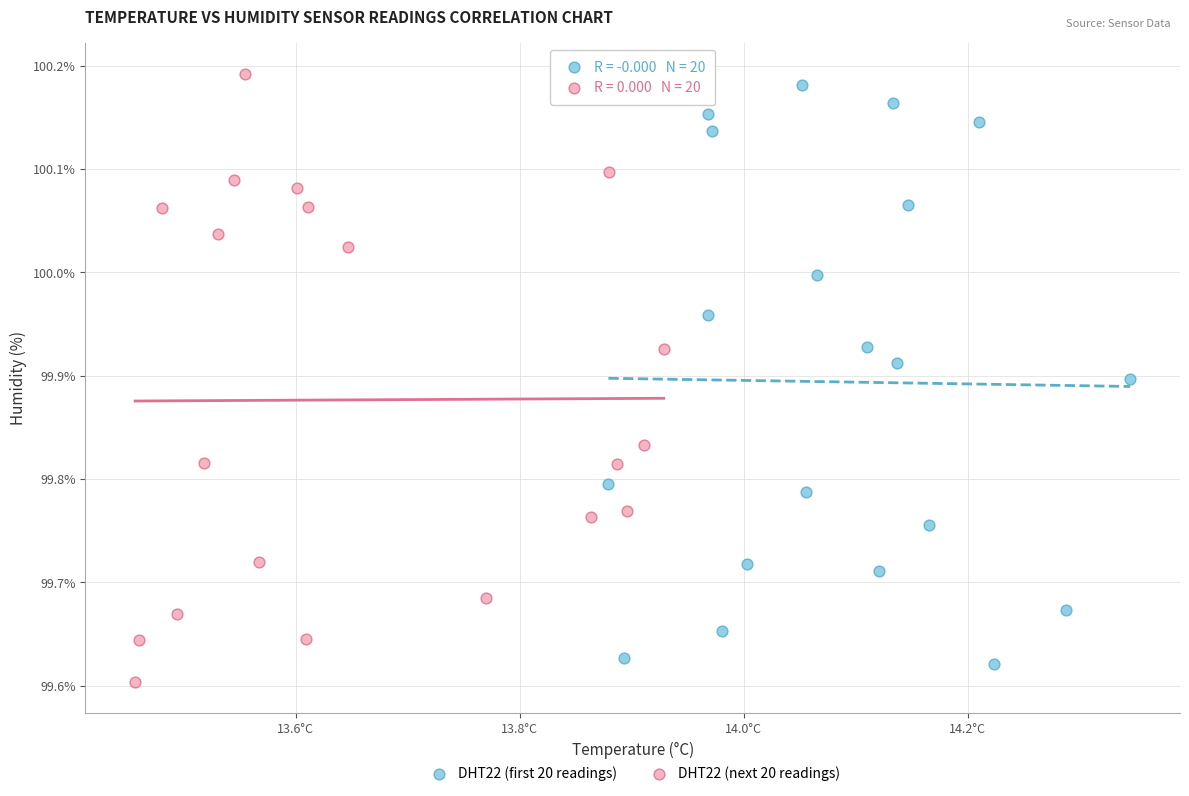

Which series has the largest Y range (max minus min)?

DHT22 (next 20 readings)